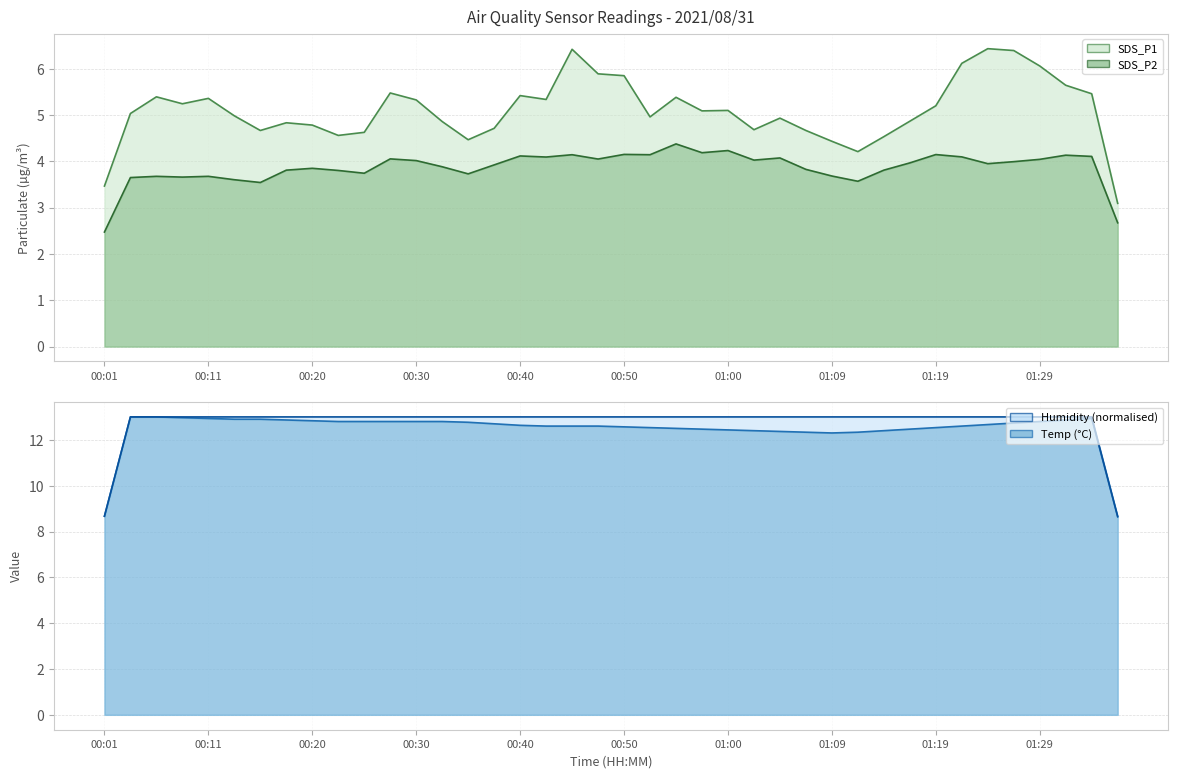

What is the maximum value shown in the chart?

13.0